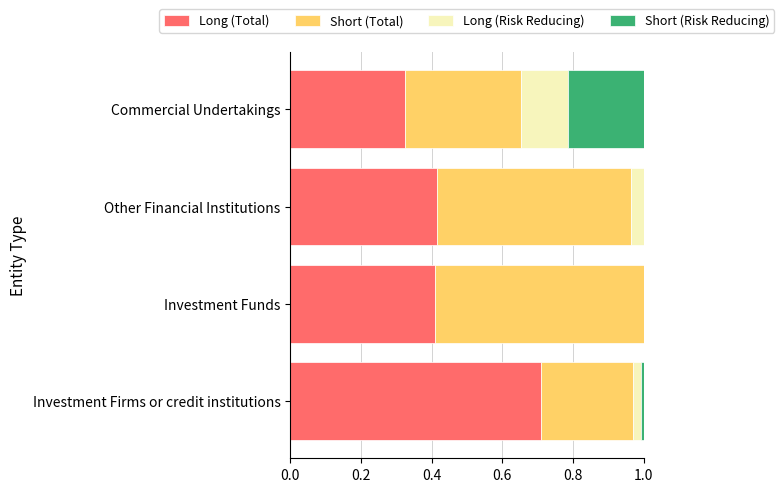

Which category has the highest value in the Long (Total) series?

Investment Firms or credit institutions